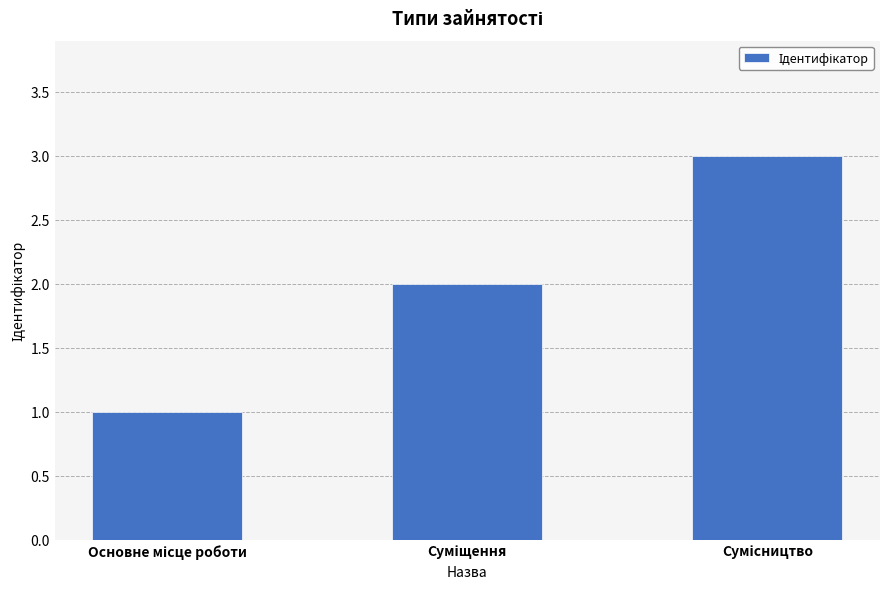

What is the sum of all values?

6